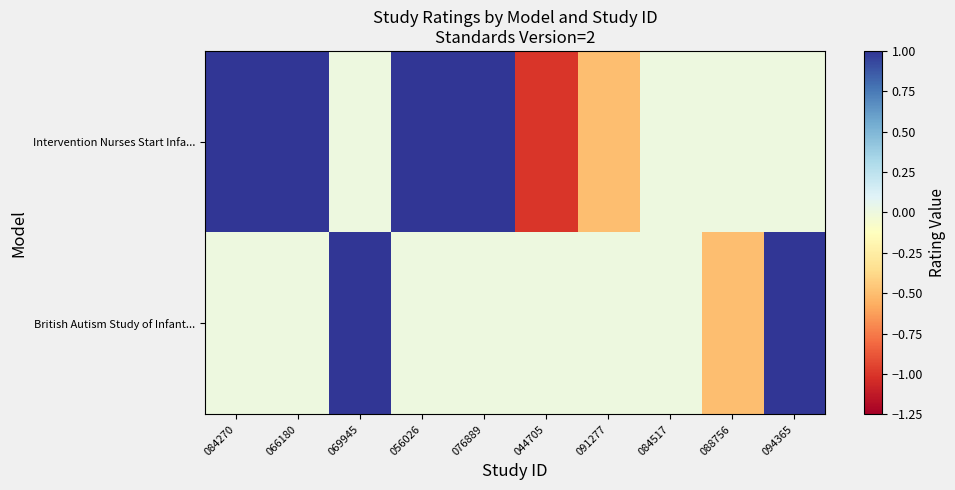

Which series has the widest spread of values?

Intervention Nurses Start Infa...